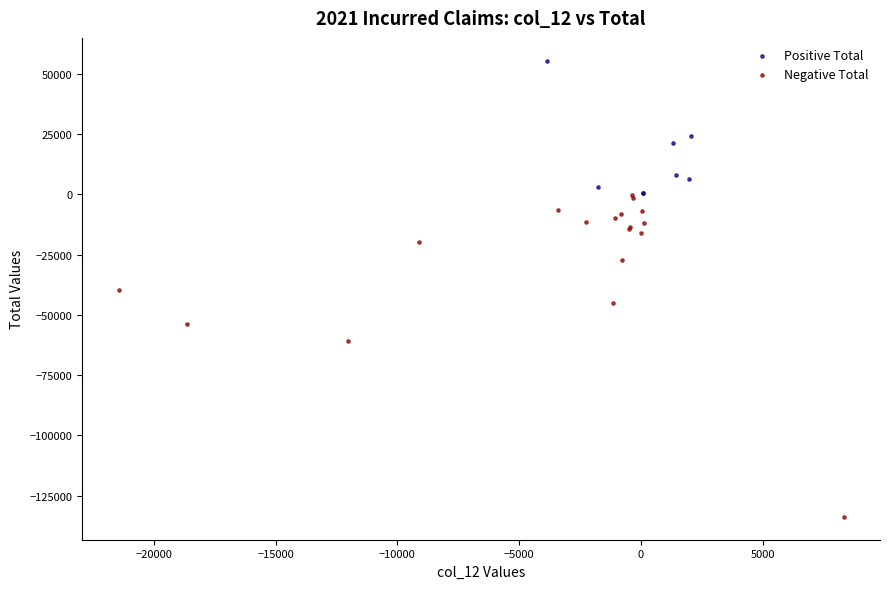

Which series contains the highest Y value?

Positive Total